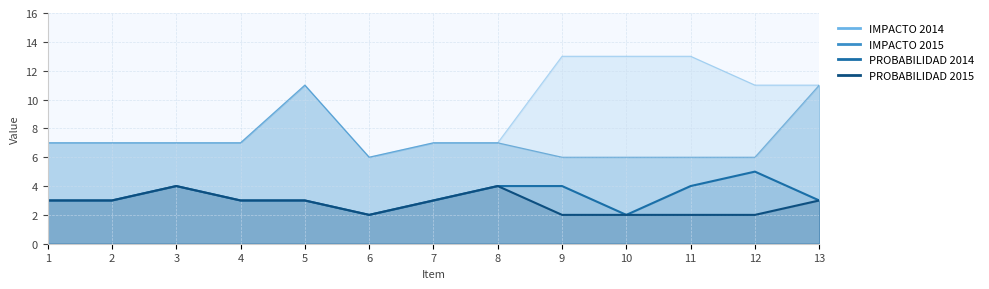

How many data points does each series have?

13